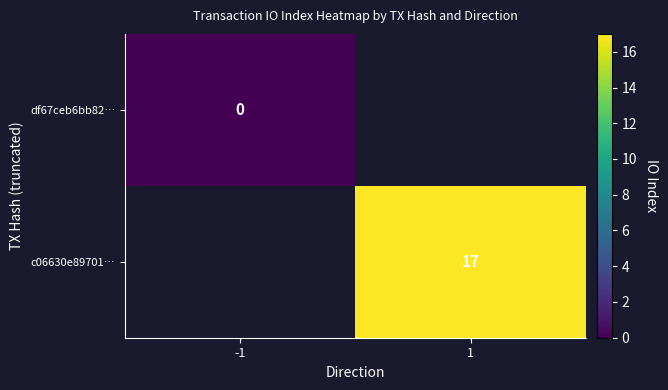

True or false: c06630e89701… has a value of 17 at 1.

True